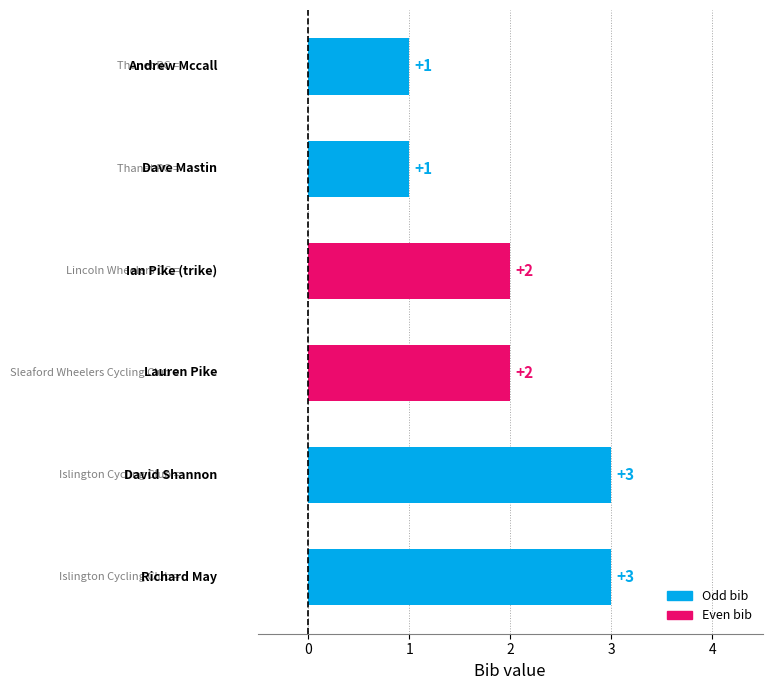

What is the value of the 2nd bar from the top?

1